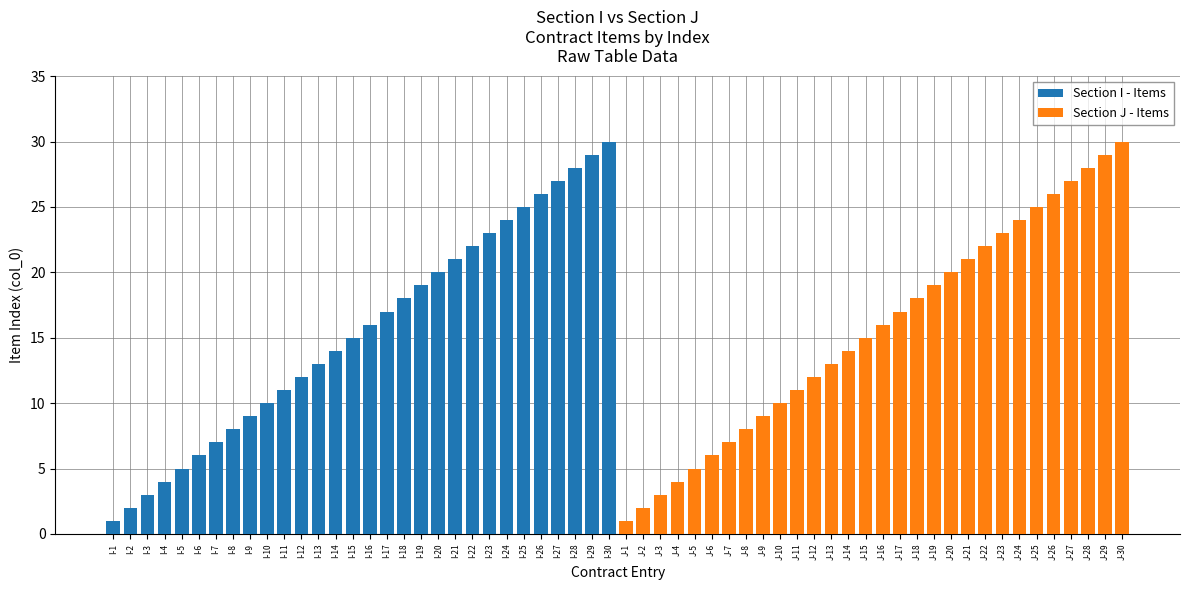

Which series has the largest range (max minus min)?

Section I - Items